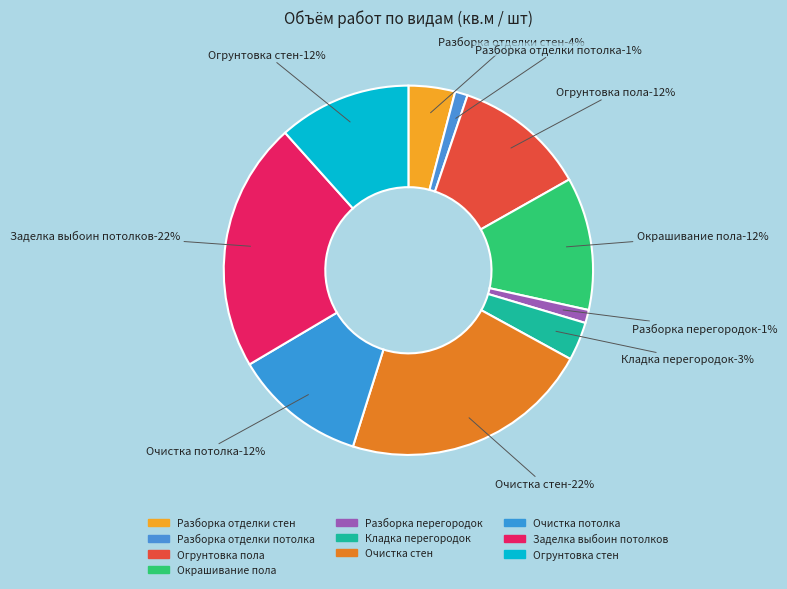

Is there a majority slice in this chart?

No